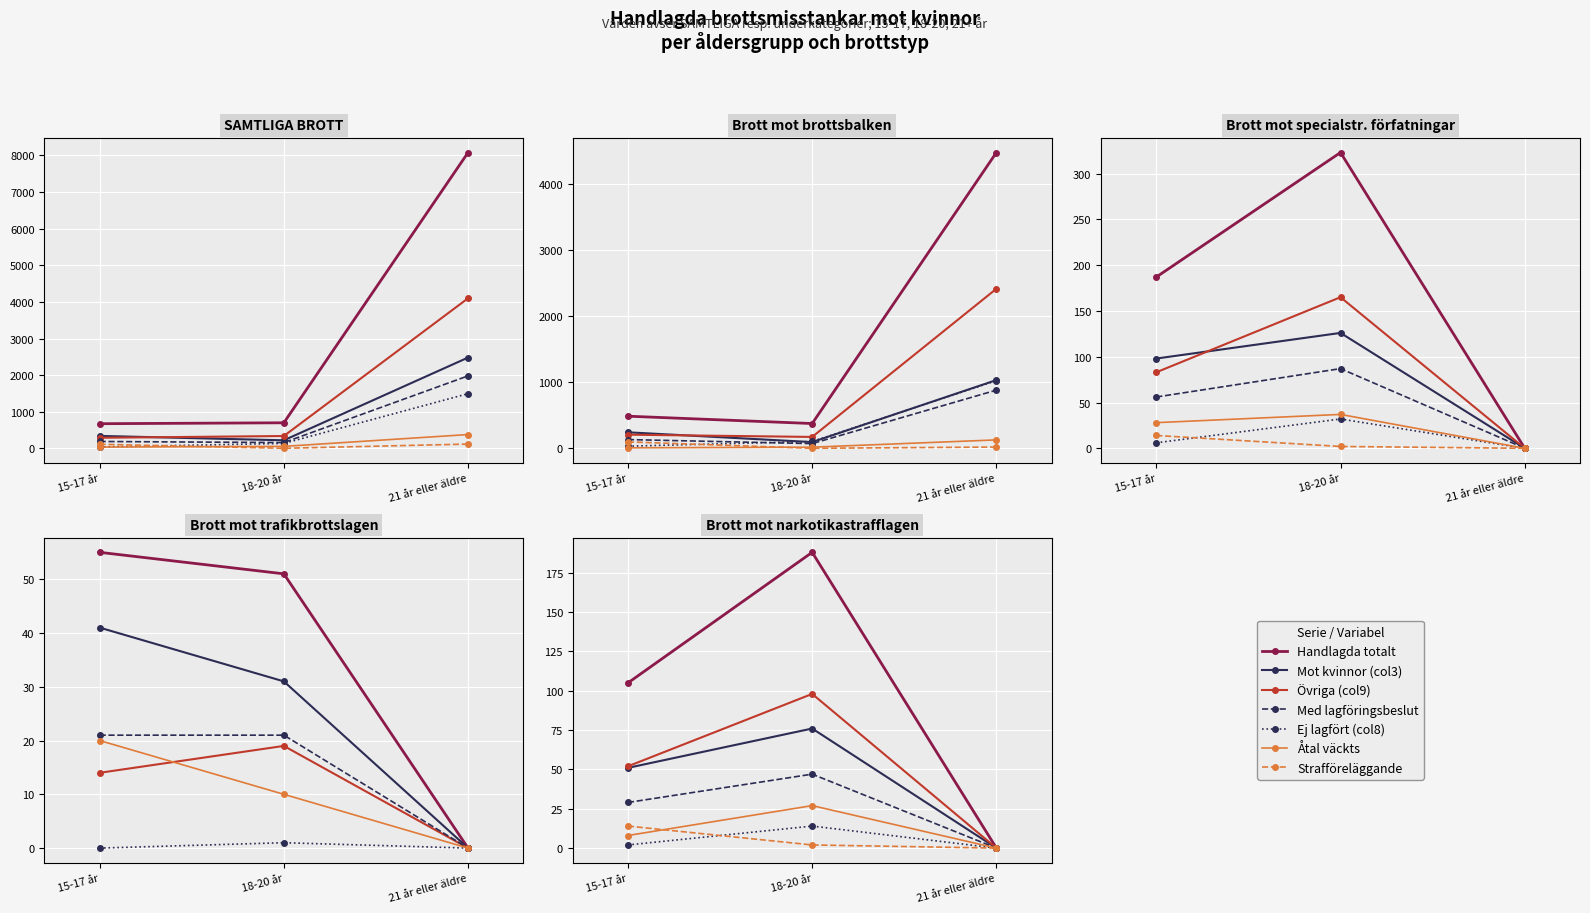

What is the difference between the maximum and minimum values in the Med lagföringsbeslut där strafföreläggande series?

115